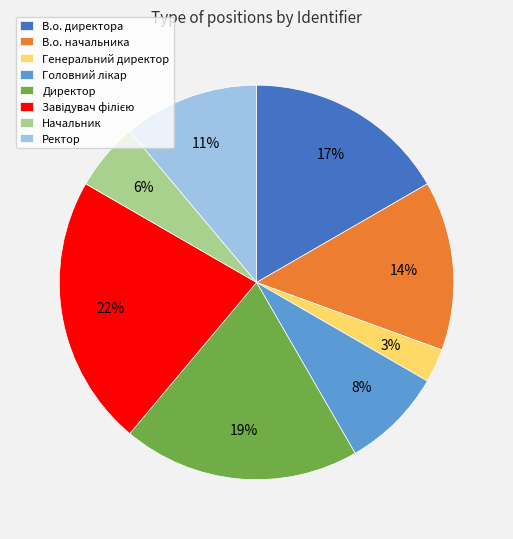

Which has a higher value, Генеральний директор or В.о. начальника?

В.о. начальника